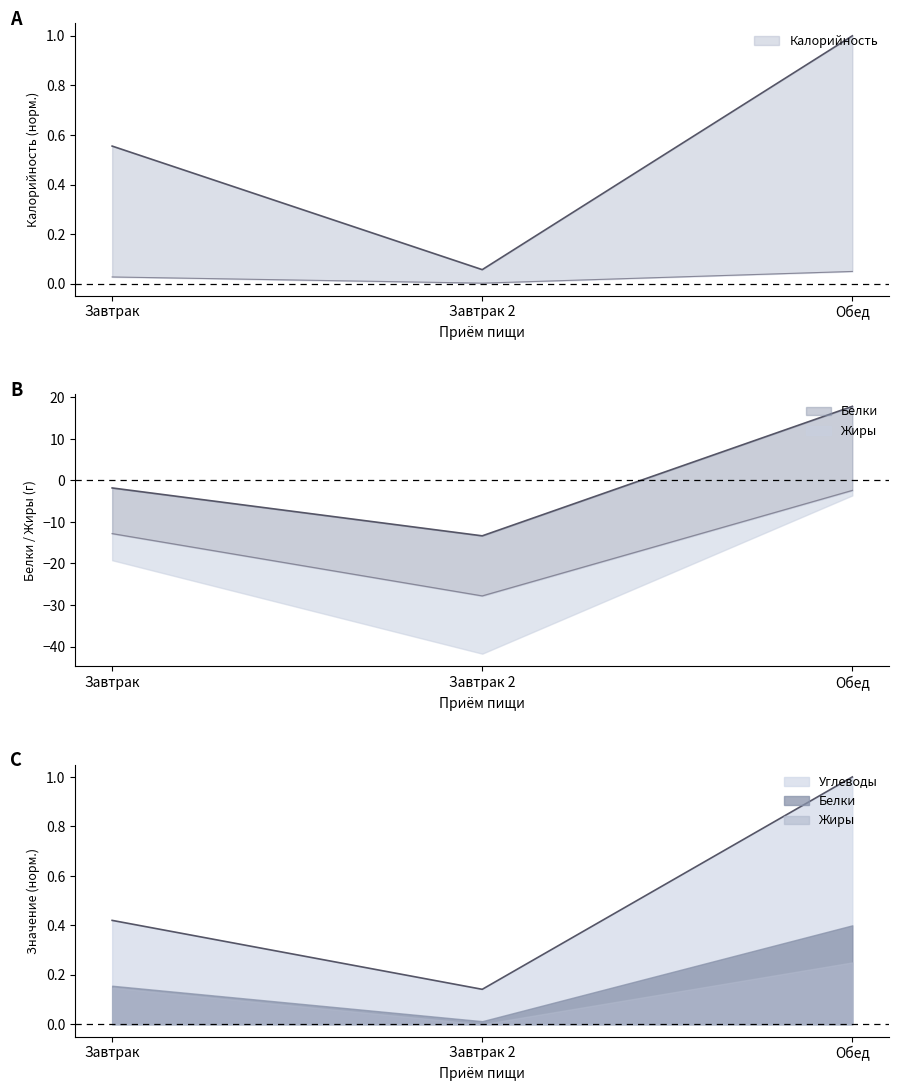

Which series has the largest range (max minus min)?

Белки